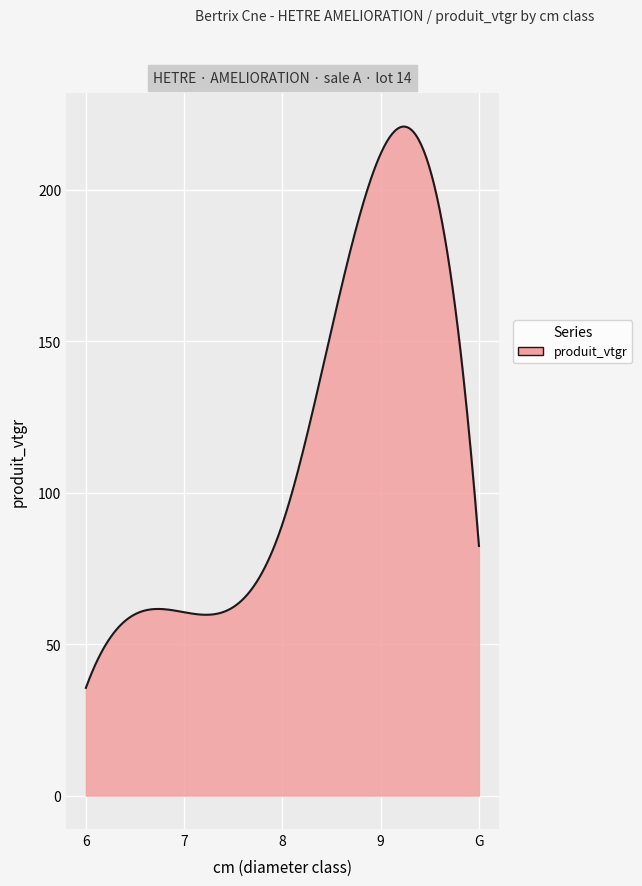

What is the maximum value shown in the chart?

220.9